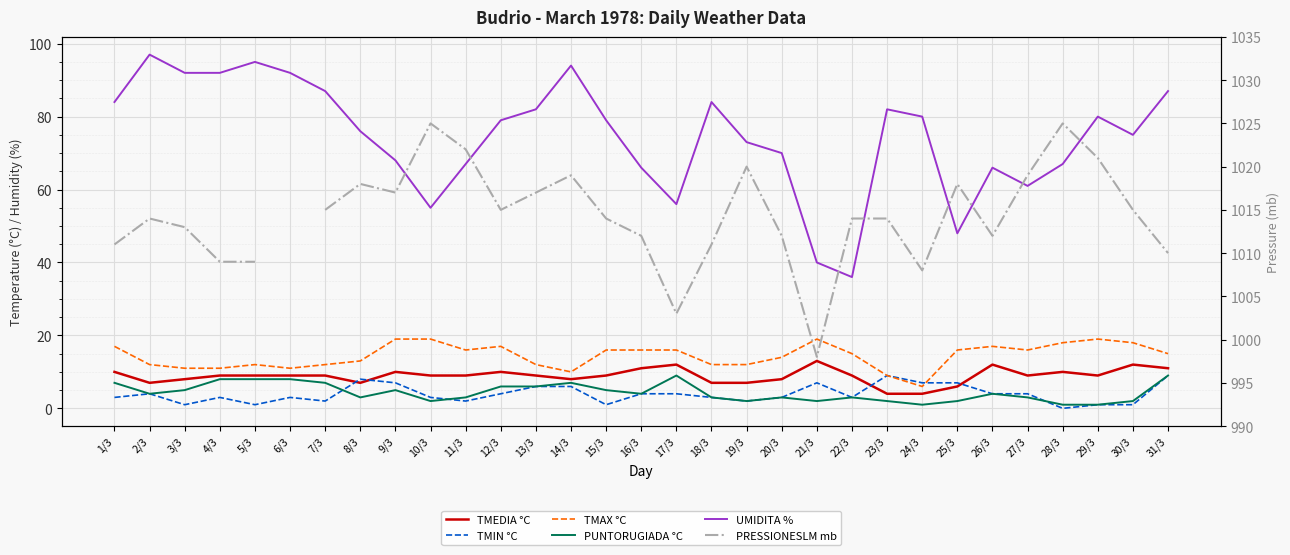

The value of TMEDIA °C at 8/3 is 7.0. True or false?

True